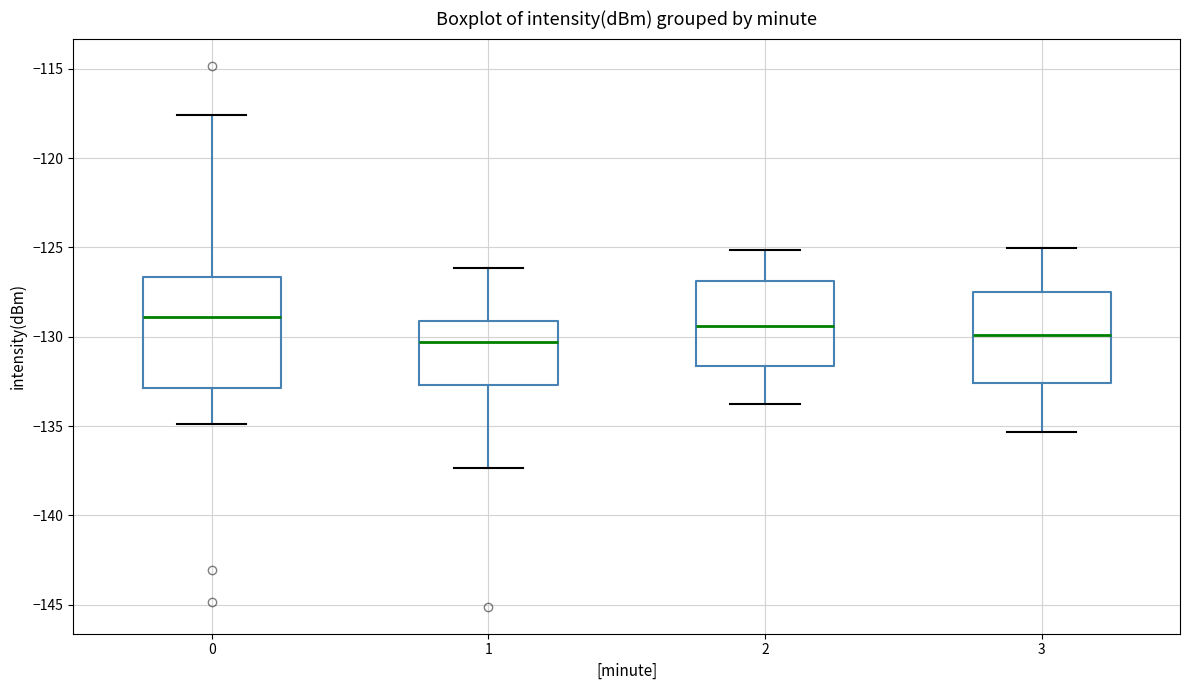

Which box is the tallest, from its lower edge to its upper edge?

0